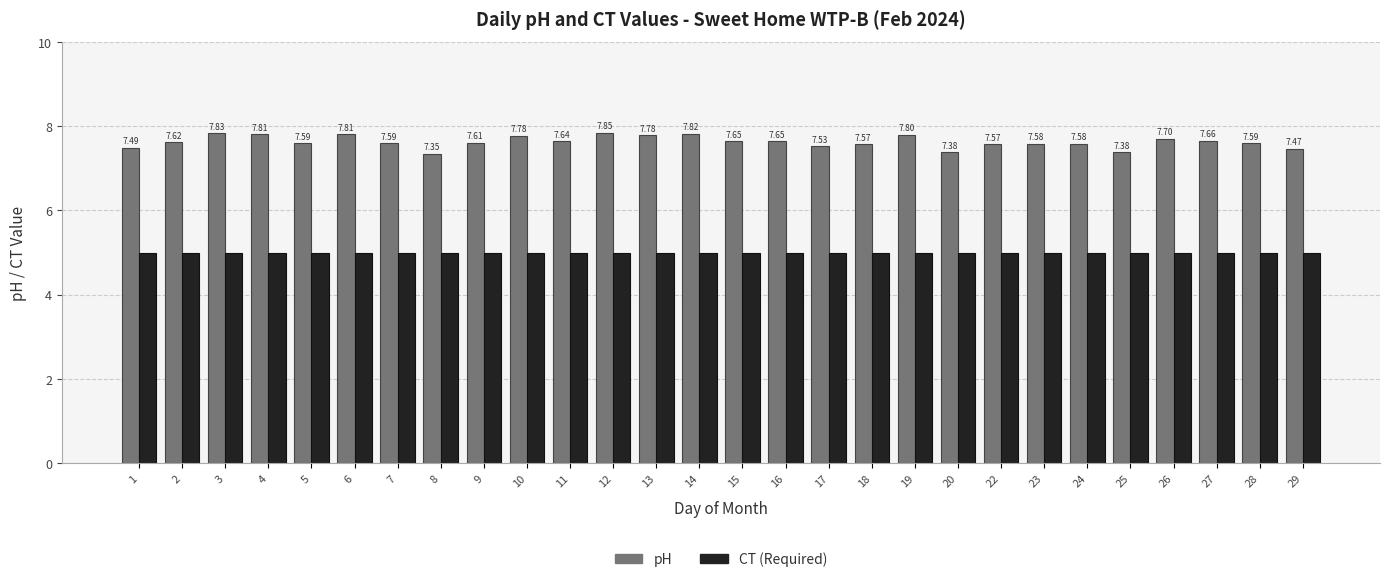

What are all the series names shown in the legend?

pH, CT (Required)